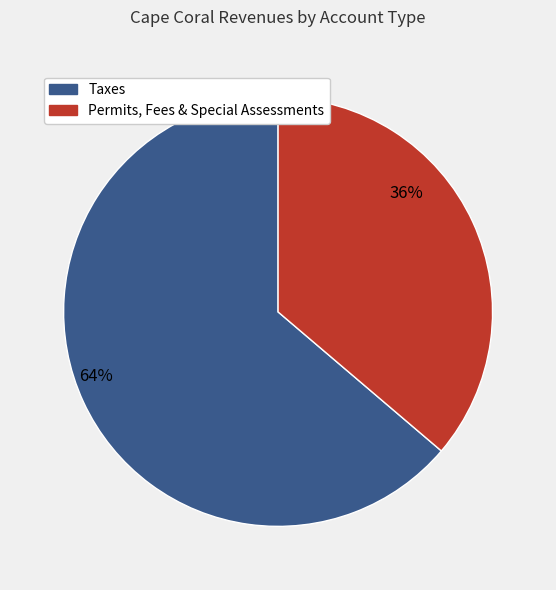

How many slices are in this pie chart?

2